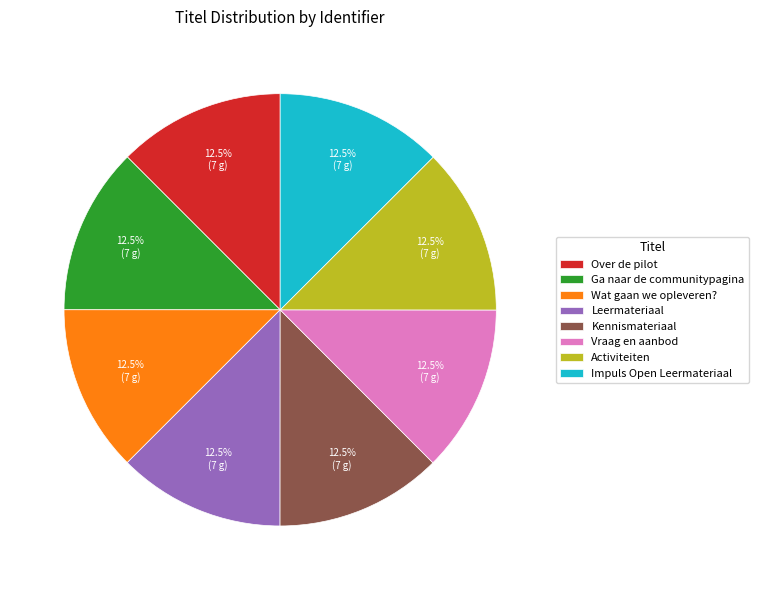

What is the ratio of the value at Activiteiten to the value at Leermateriaal?

1.0